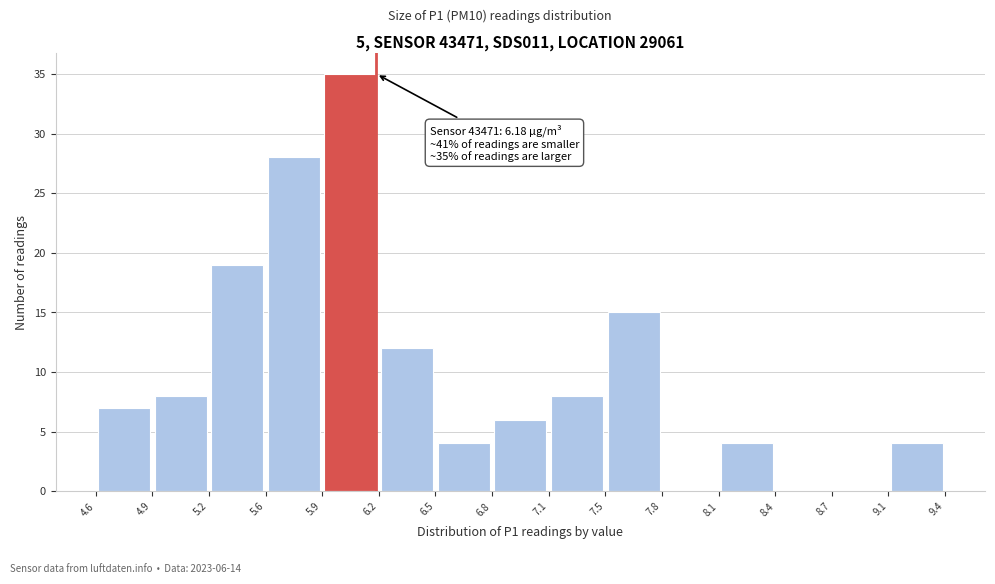

Over which range of the x-axis is the bar tallest?

5.9 to 6.2